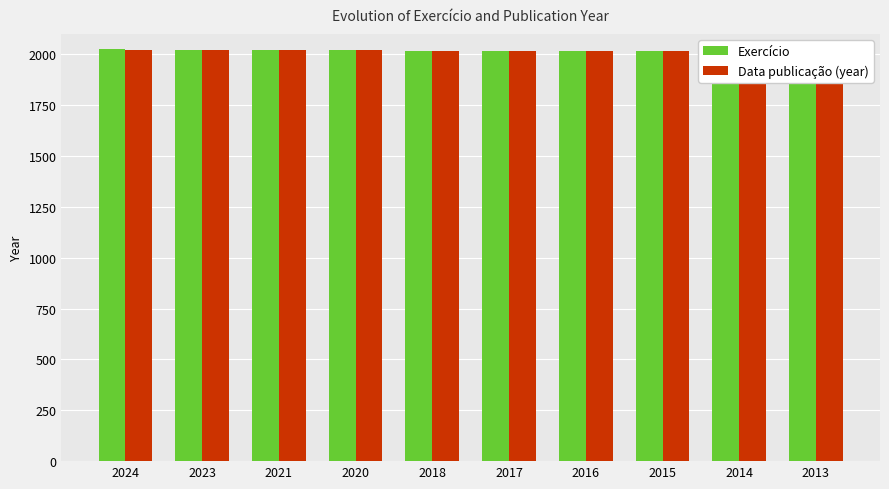

The Data publicação (year) series shows 2767 at 2018. True or false?

False